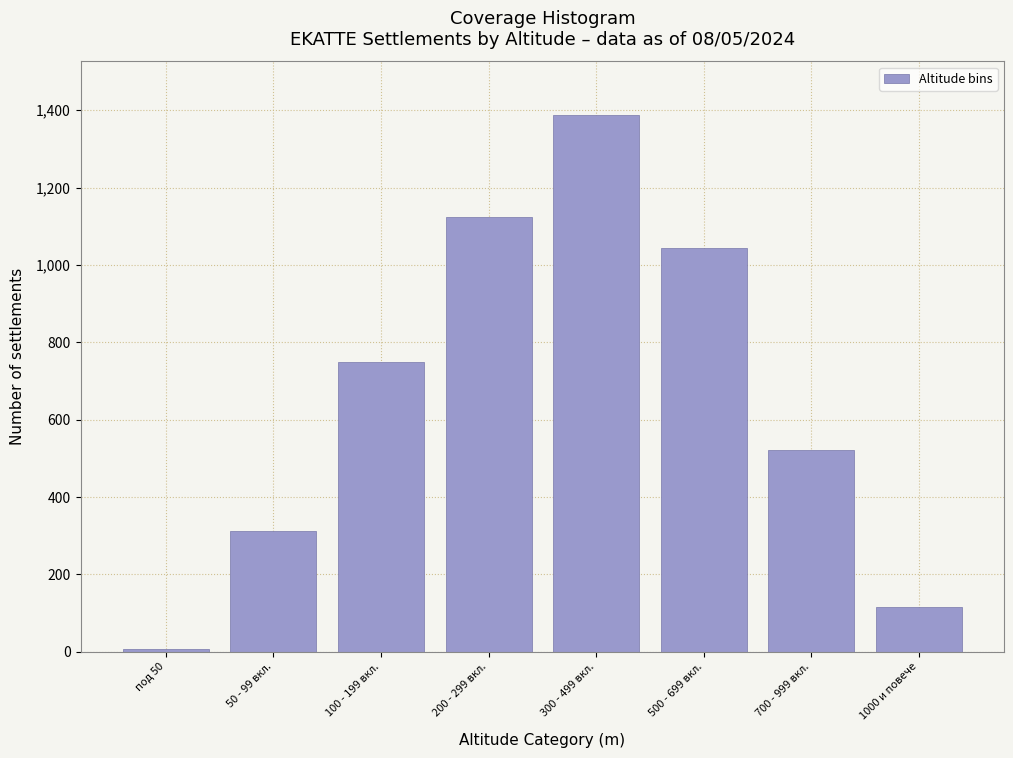

Reading left to right, transcribe all the data shown in this chart.

под 50=8	50 - 99 вкл.=312	100 - 199 вкл.=748	200 - 299 вкл.=1124	300 - 499 вкл.=1387	500 - 699 вкл.=1043	700 - 999 вкл.=521	1000 и повече=116